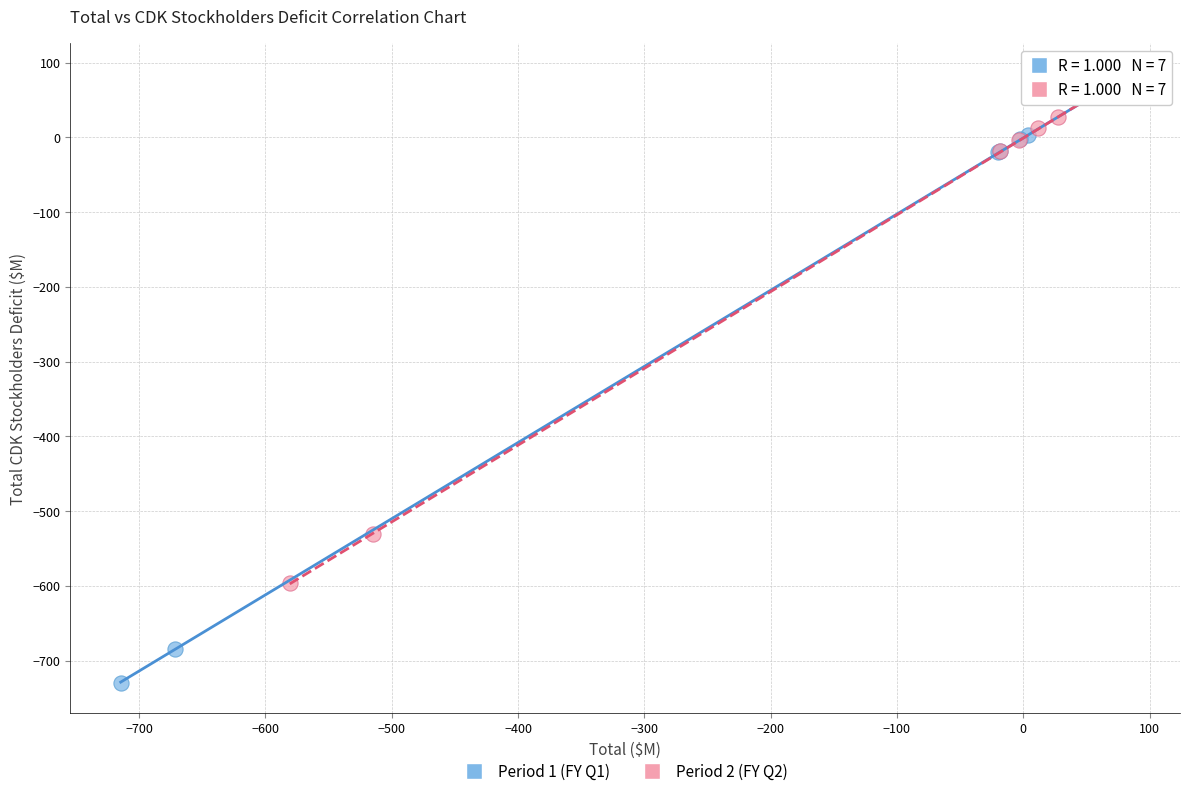

Which series reaches the minimum Y coordinate?

Period 1 (FY Q1)